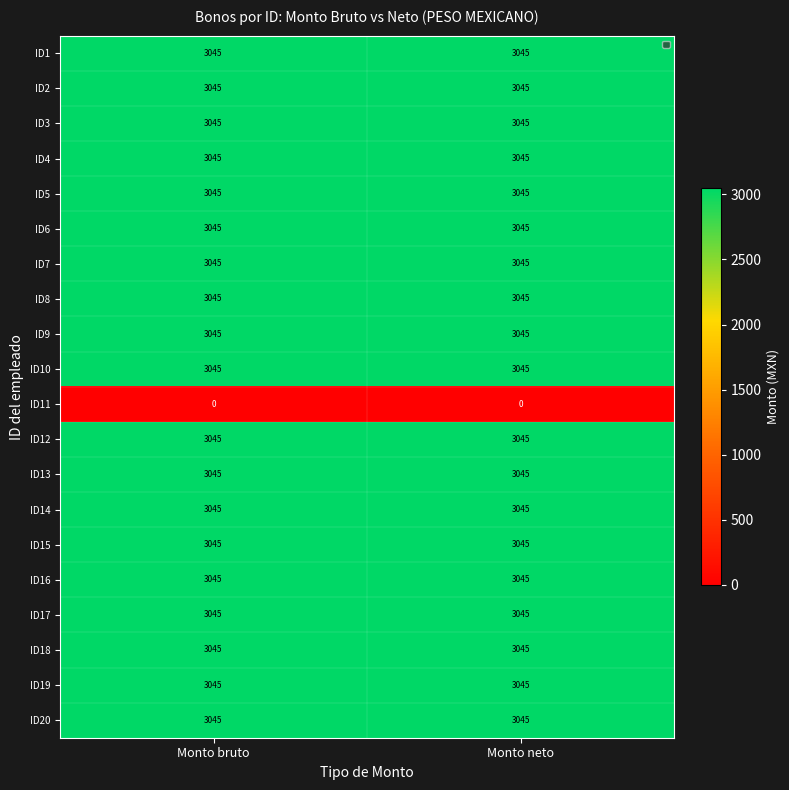

Read the ID6 value at Monto neto.

3045